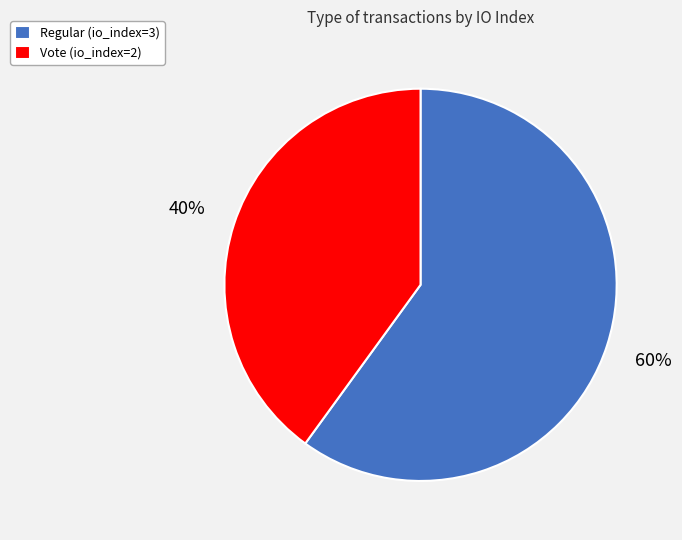

True or false: Regular (io_index=3) accounts for 72% of the total.

False